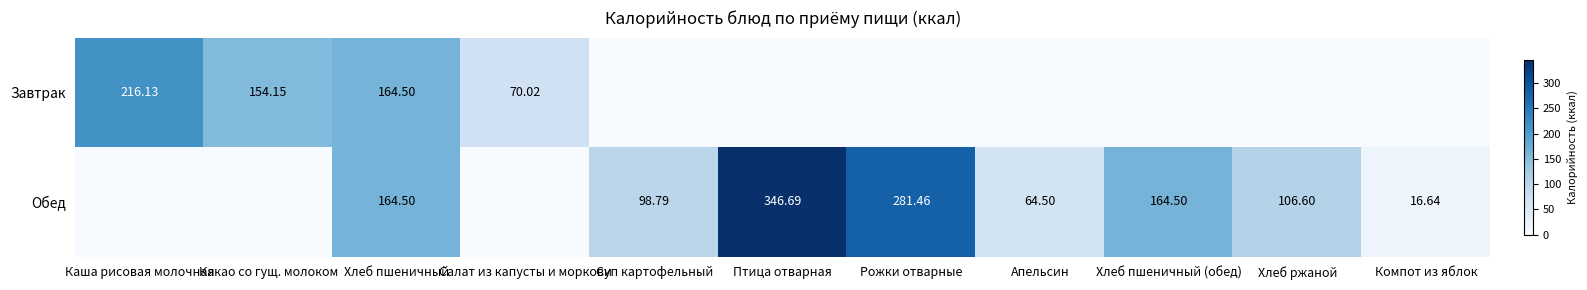

Is the value of Обед at Суп картофельный greater than the value of Завтрак at Хлеб пшеничный?

No